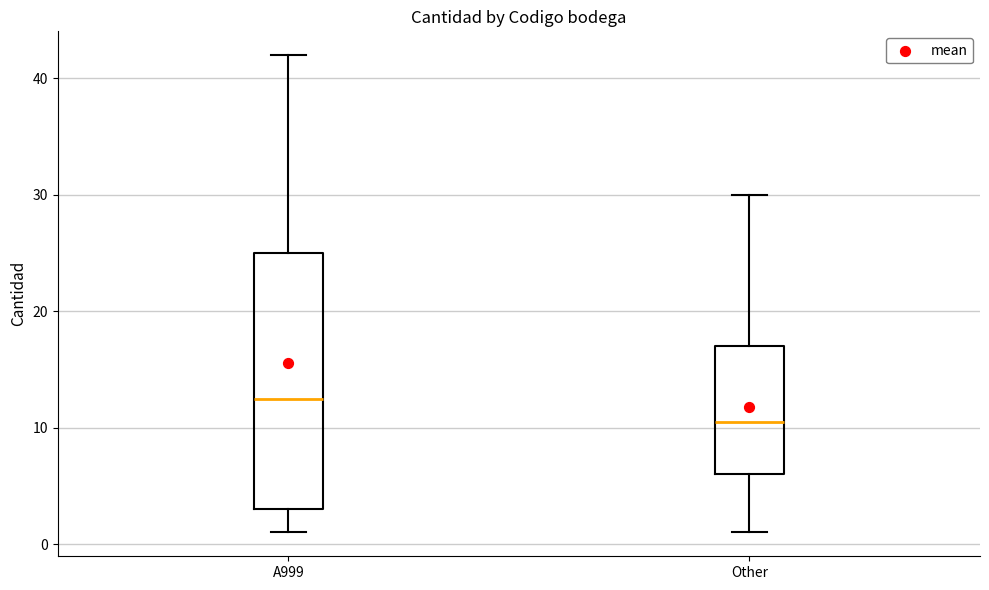

Reading left to right, read every box against the y-axis: the position of its median line, the range the box covers, and the ends of its whiskers. The values are not printed on the chart, so give them approximately, as read against the axis.

A999: median 13, box 3 to 25, whiskers 1 to 42
Other: median 11, box 6 to 17, whiskers 1 to 30